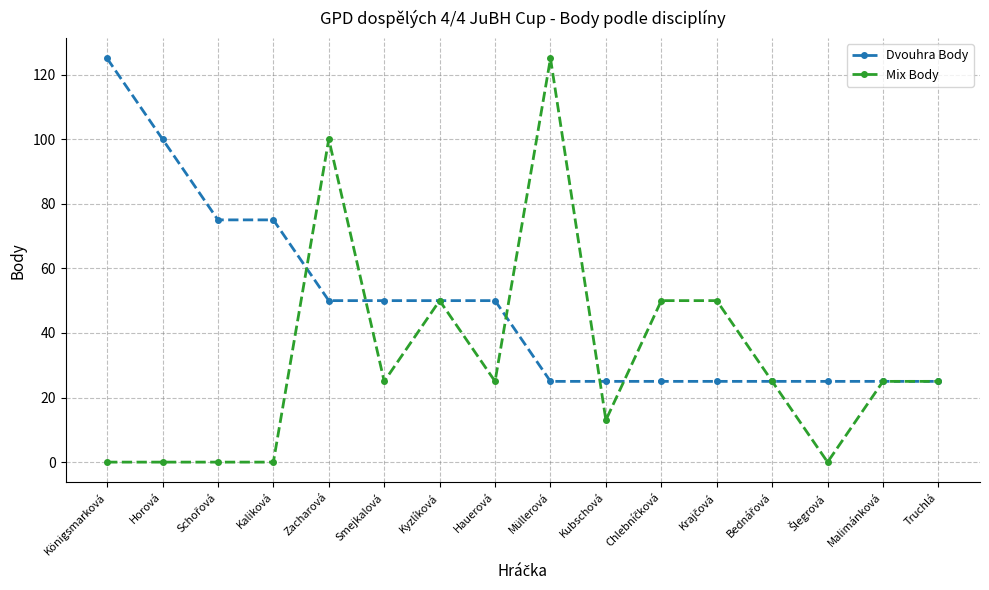

True or false: Mix Body has a value of 42 at Hauerová.

False